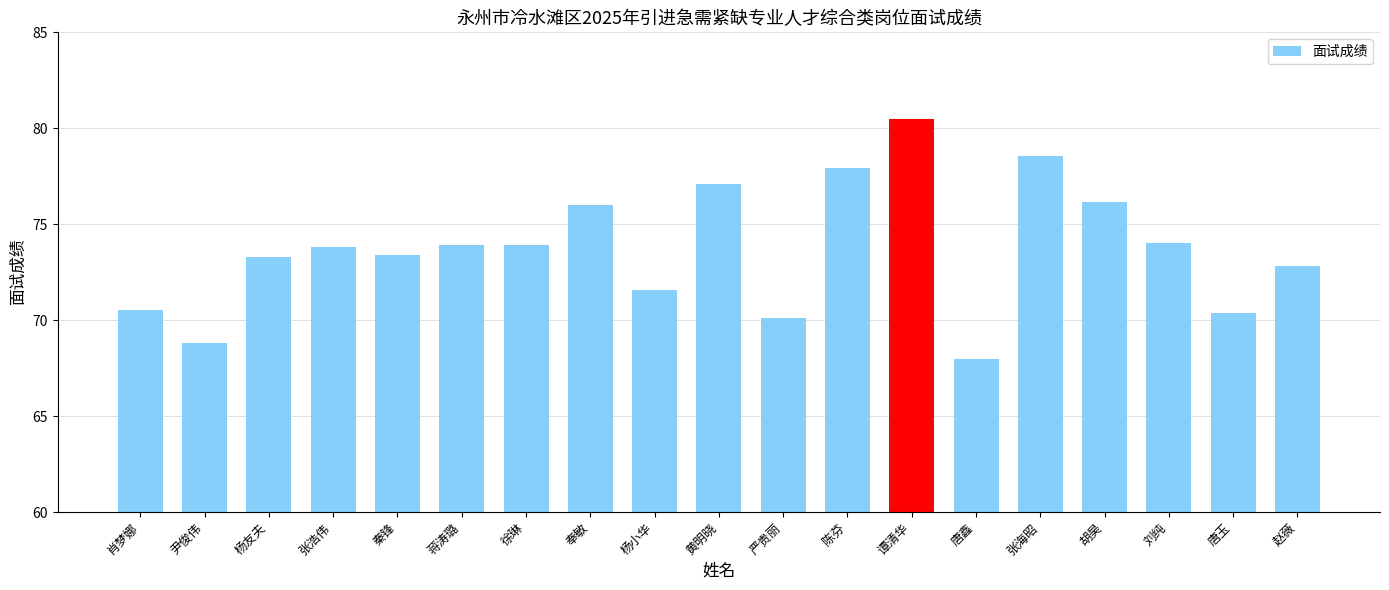

What is the difference between the maximum and minimum values?

12.5